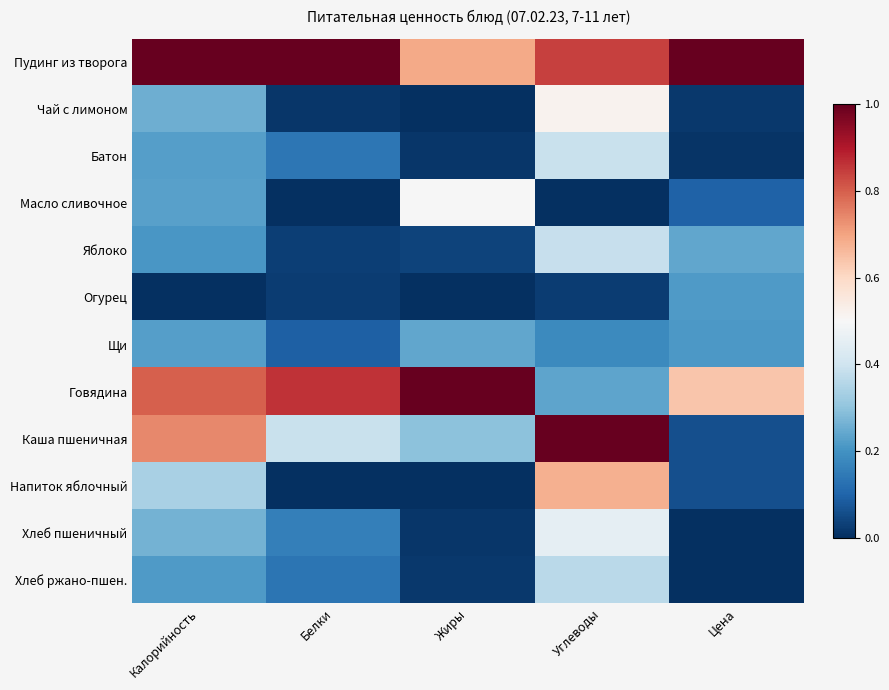

Reading left to right, transcribe all the data shown in this chart.

Пудинг из творога: Калорийность=1.0	Белки=1.0	Жиры=0.7	Углеводы=0.8	Цена=1.0
Чай с лимоном: Калорийность=0.3	Белки=0.0	Жиры=0.0	Углеводы=0.5	Цена=0.0
Батон: Калорийность=0.2	Белки=0.1	Жиры=0.0	Углеводы=0.4	Цена=0.0
Масло сливочное: Калорийность=0.2	Белки=0.0	Жиры=0.5	Углеводы=0.0	Цена=0.1
Яблоко: Калорийность=0.2	Белки=0.0	Жиры=0.0	Углеводы=0.4	Цена=0.2
Огурец: Калорийность=0.0	Белки=0.0	Жиры=0.0	Углеводы=0.0	Цена=0.2
Щи: Калорийность=0.2	Белки=0.1	Жиры=0.2	Углеводы=0.2	Цена=0.2
Говядина: Калорийность=0.8	Белки=0.9	Жиры=1.0	Углеводы=0.2	Цена=0.6
Каша пшеничная: Калорийность=0.7	Белки=0.4	Жиры=0.3	Углеводы=1.0	Цена=0.1
Напиток яблочный: Калорийность=0.3	Белки=0.0	Жиры=0.0	Углеводы=0.7	Цена=0.1
Хлеб пшеничный: Калорийность=0.3	Белки=0.2	Жиры=0.0	Углеводы=0.5	Цена=0.0
Хлеб ржано-пшен.: Калорийность=0.2	Белки=0.1	Жиры=0.0	Углеводы=0.4	Цена=0.0